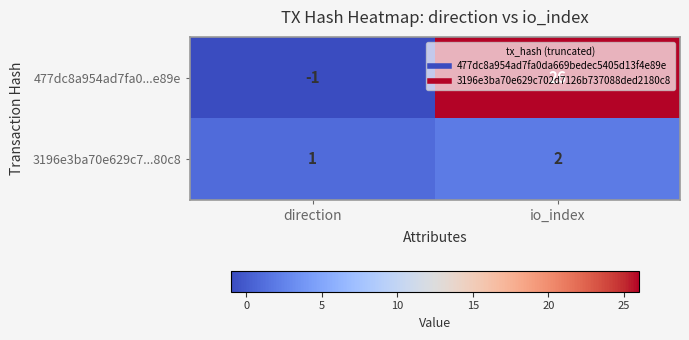

The value of 3196e3ba70e629c7...80c8 at direction is 1. True or false?

True